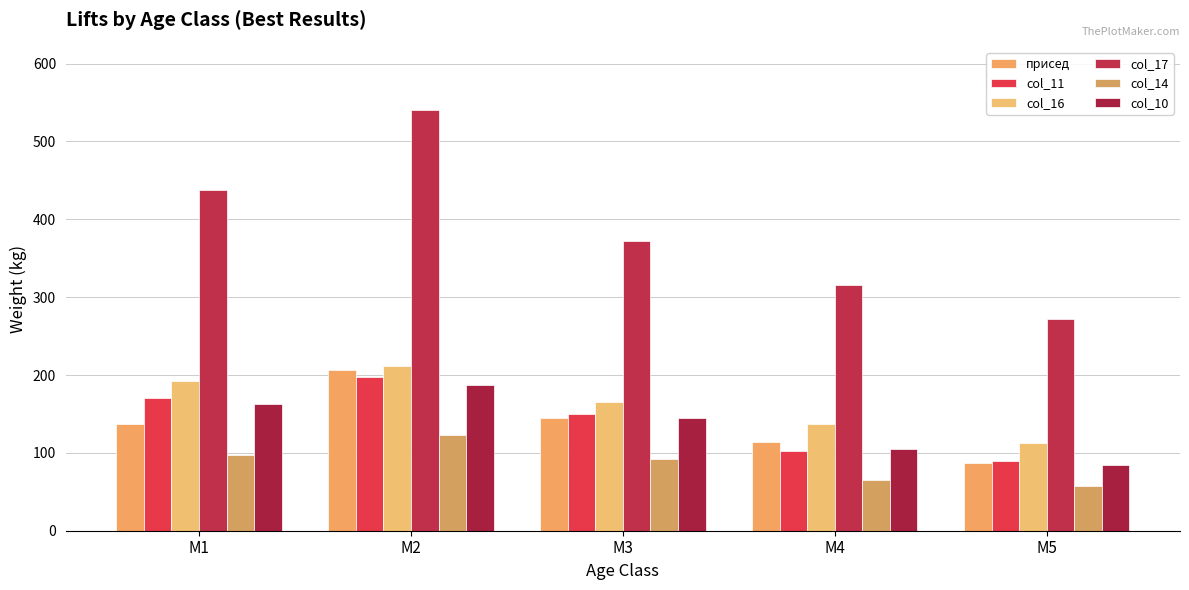

What is the sum of the col_16 values at M1 and M4?

330.0